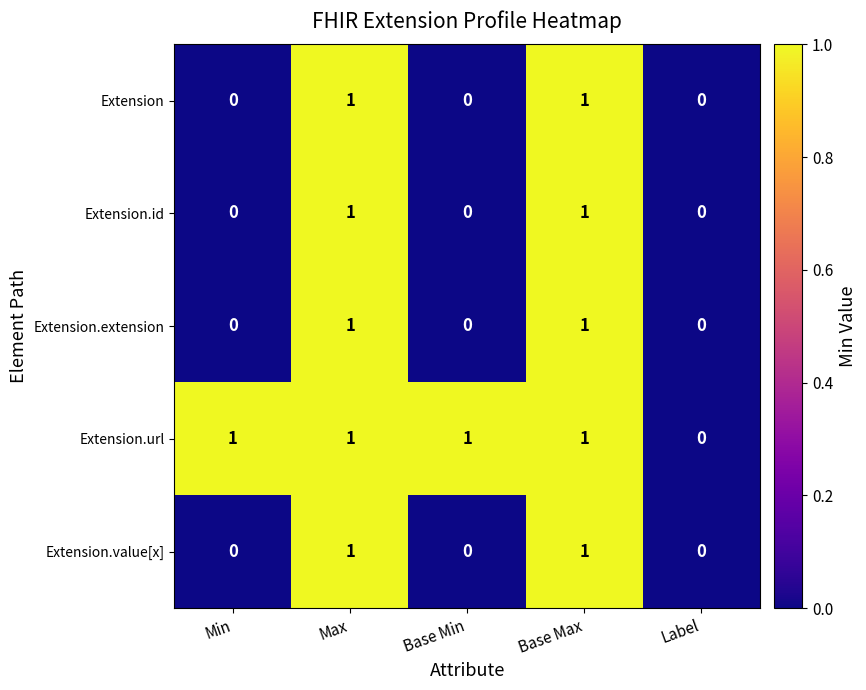

How many Extension.extension values are between 0 and 1?

5